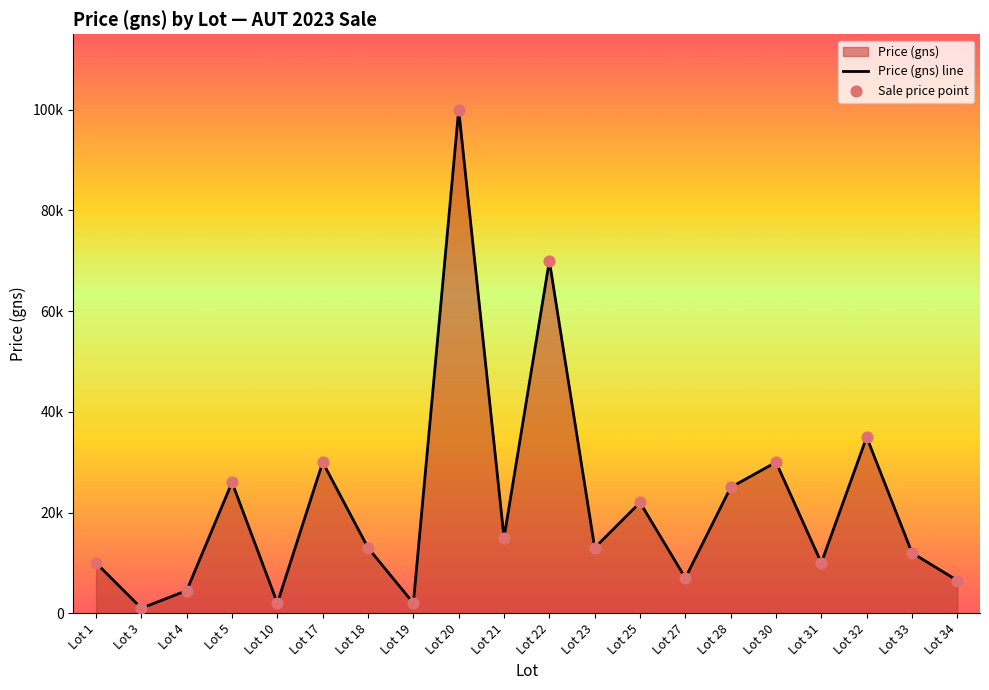

At how many categories does at least one series exceed 26395?

5